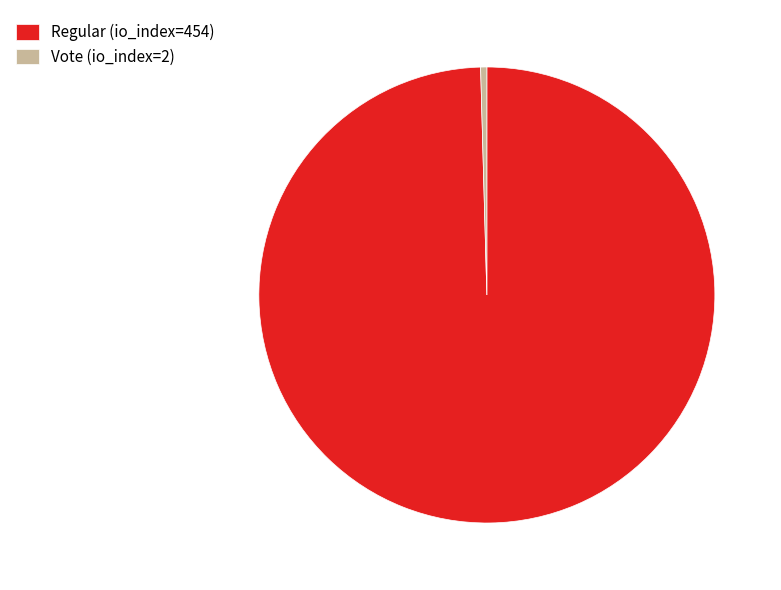

Approximately how many times larger is the value at Regular (io_index=454) compared to Vote (io_index=2)?

227.0